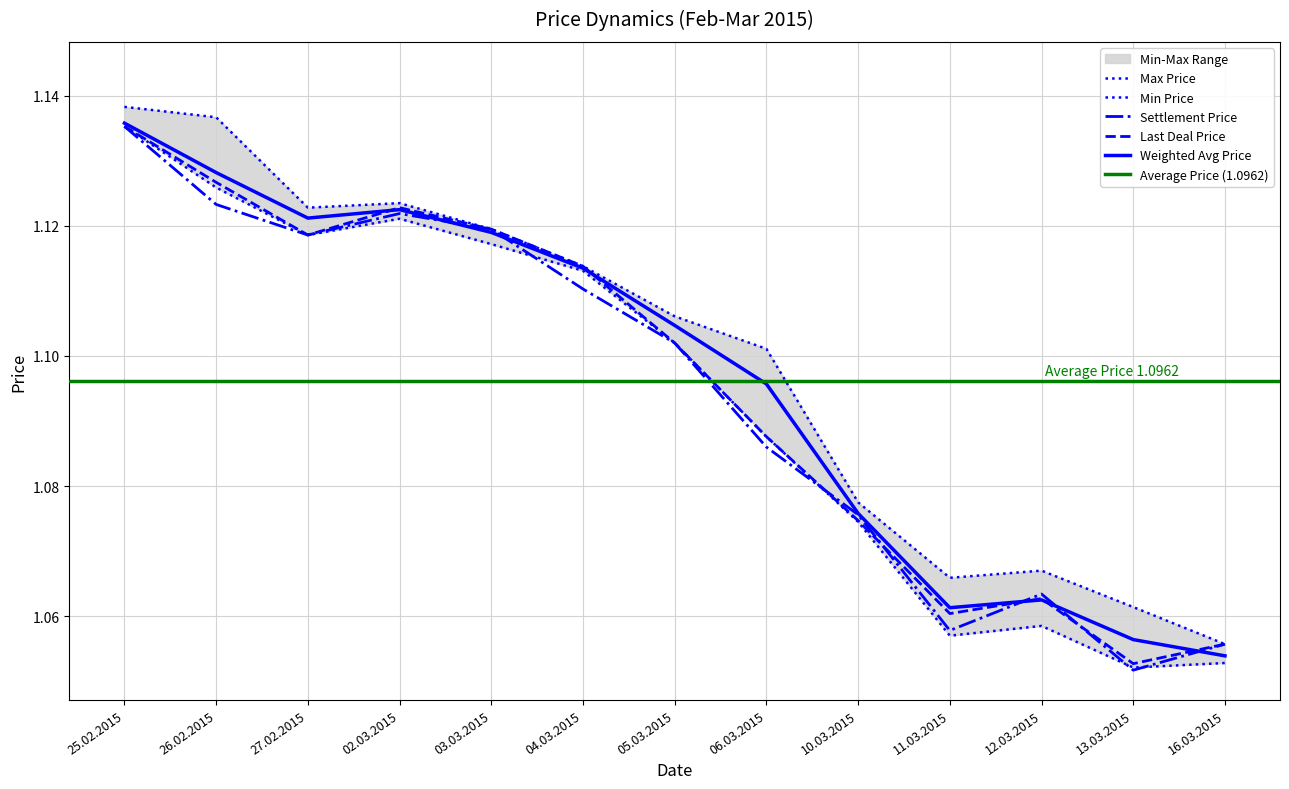

What is the difference between the Weighted Avg Price values at 25.02.2015 and 11.03.2015?

0.1